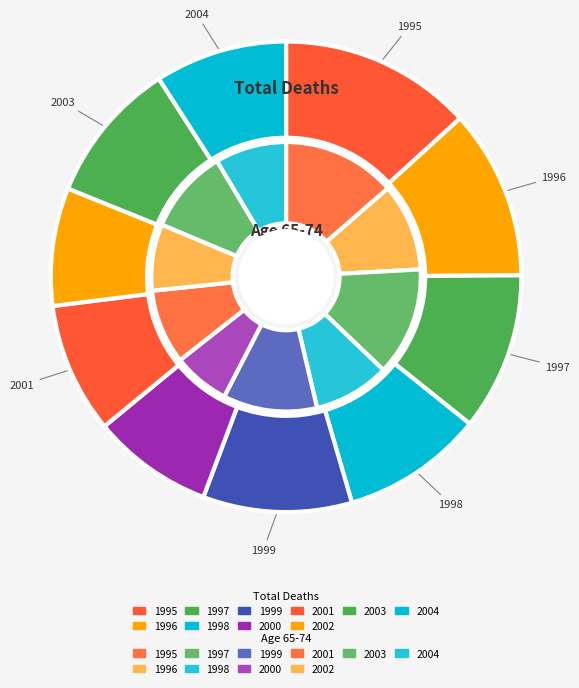

To the nearest percent, what is the difference between the largest and smallest slice percentages?

7%